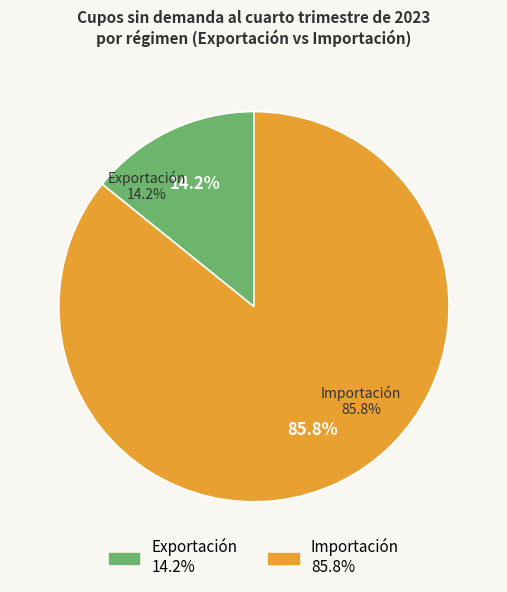

How many slices are in this pie chart?

2